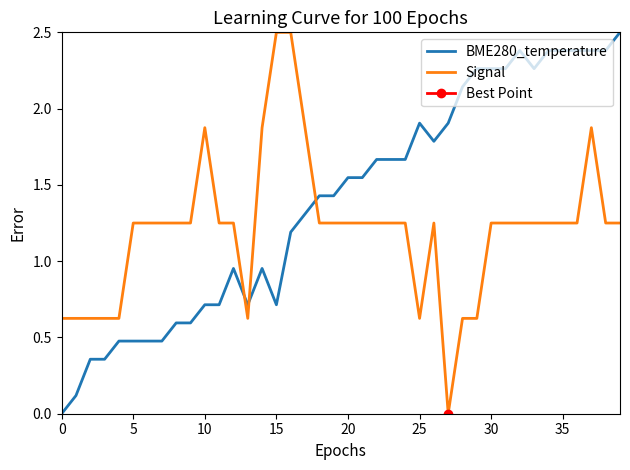

Read the Signal value at 13.

0.6